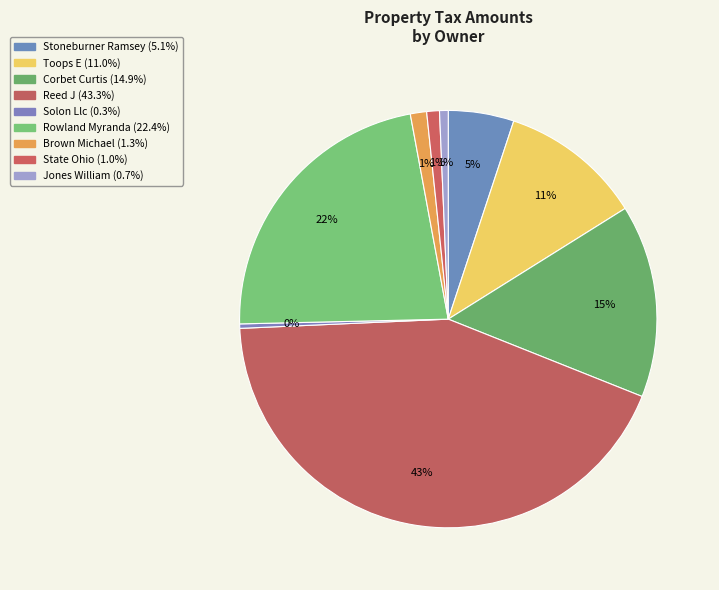

Count the number of slices in the pie.

9